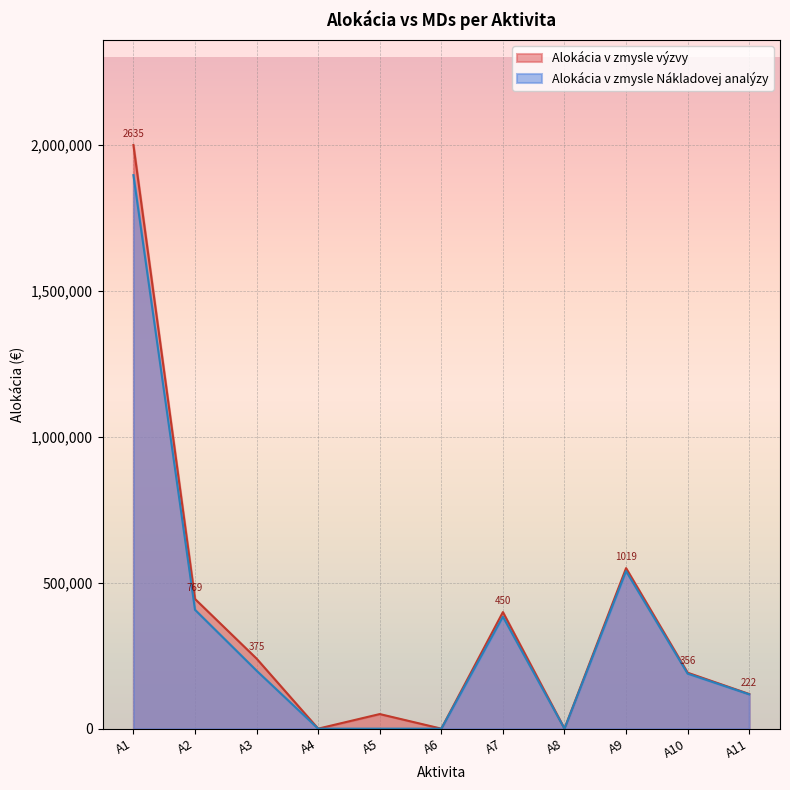

List the series in order of their peak value, lowest first.

Alokácia v zmysle Nákladovej analýzy, Alokácia v zmysle výzvy